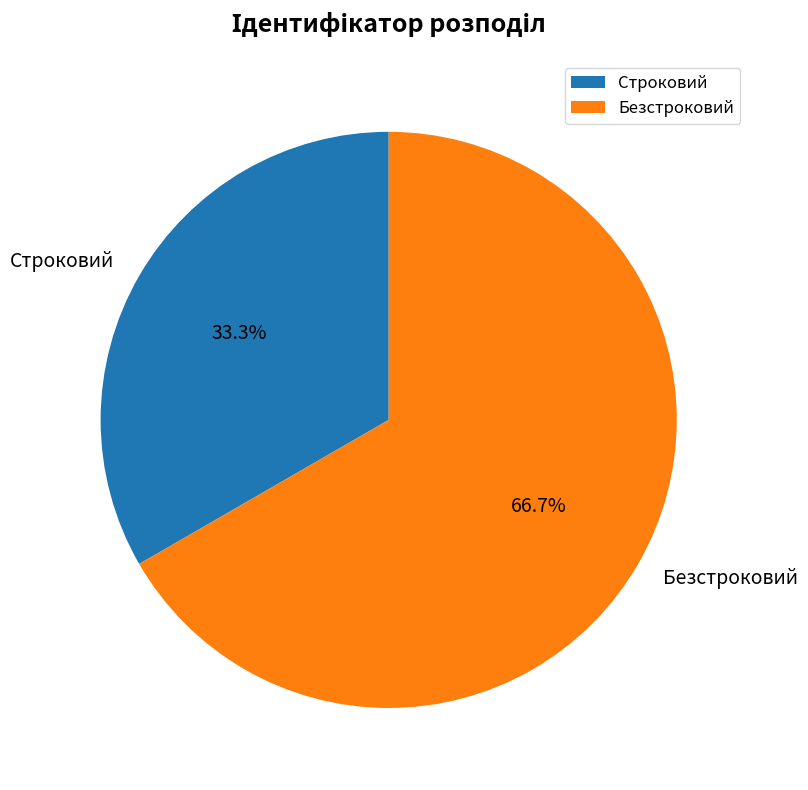

Count the number of slices in the pie.

2